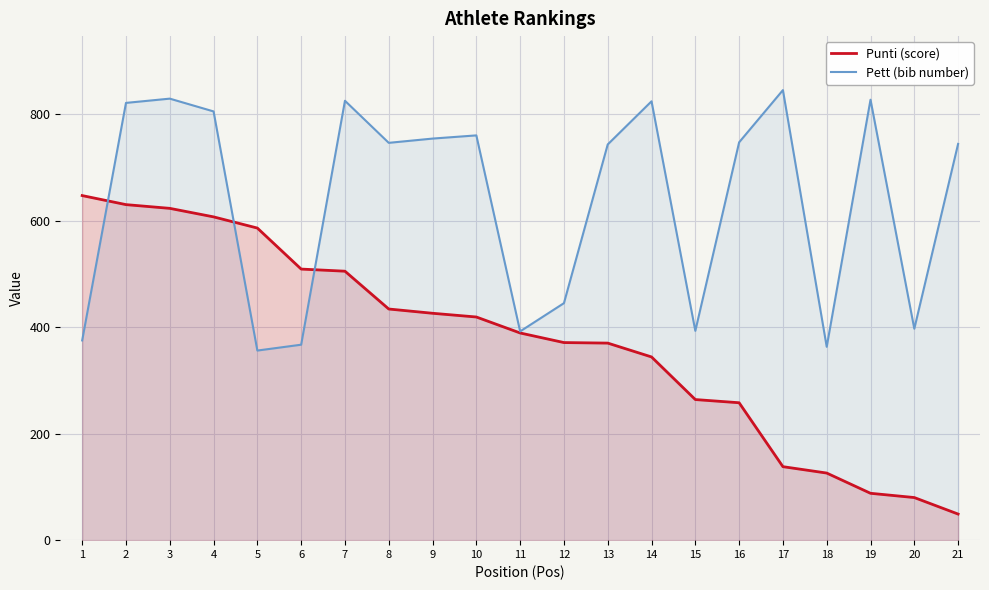

At how many categories does at least one series exceed 114?

21